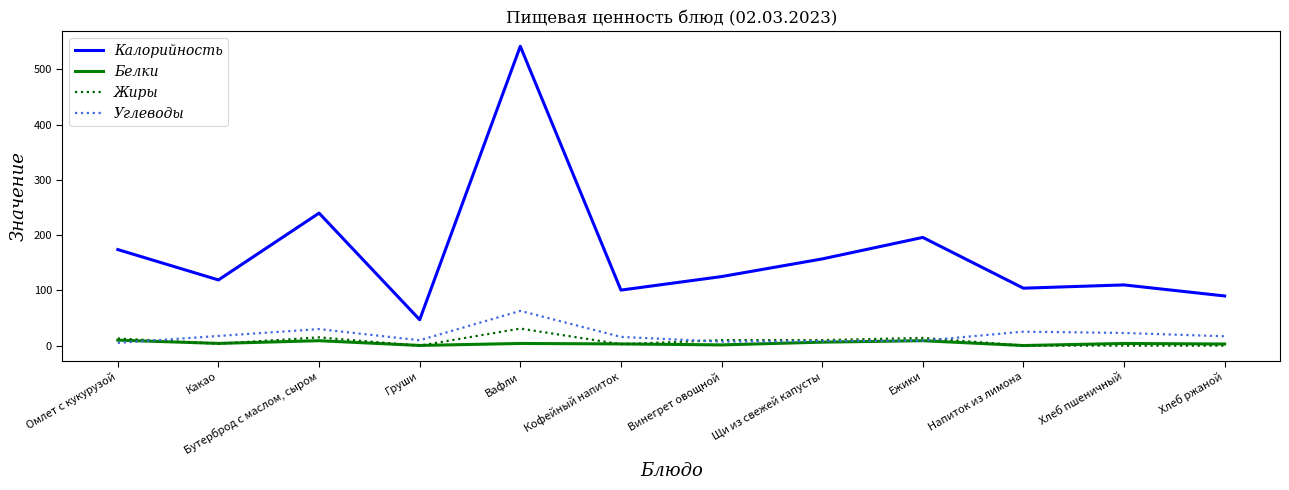

What are all the series names shown in the legend?

Калорийность, Белки, Жиры, Углеводы